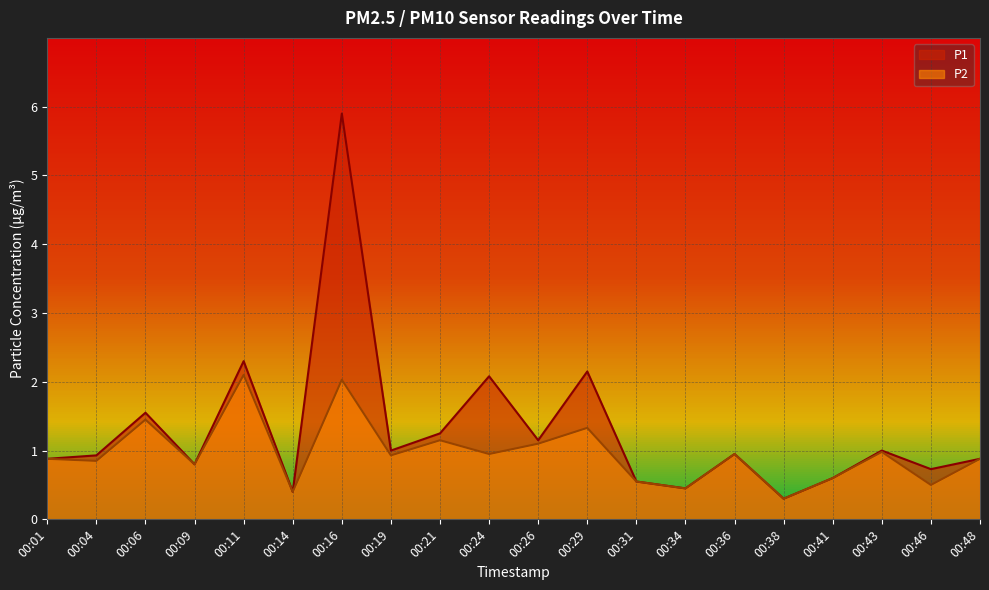

Reading left to right, what are all the values shown in this chart?

P1: 0.9	0.9	1.6	0.8	2.3	0.4	5.9	1.0	1.2	2.1	1.1	2.1	0.6	0.5	0.9	0.3	0.6	1.0	0.7	0.9
P2: 0.9	0.8	1.4	0.8	2.1	0.4	2.0	0.9	1.1	0.9	1.1	1.3	0.6	0.5	0.9	0.3	0.6	1.0	0.5	0.9